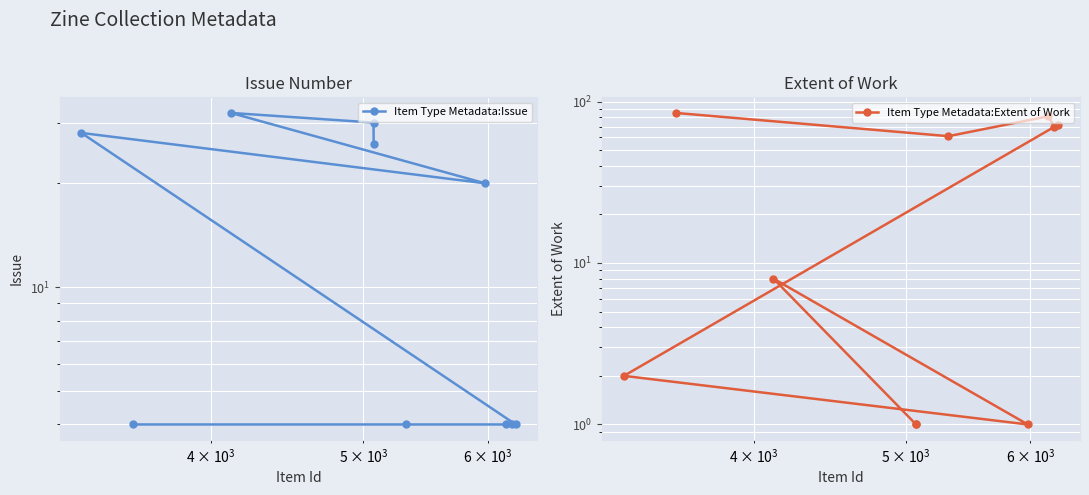

What is the difference between the maximum and minimum values in the Item Type Metadata:Issue series?

28